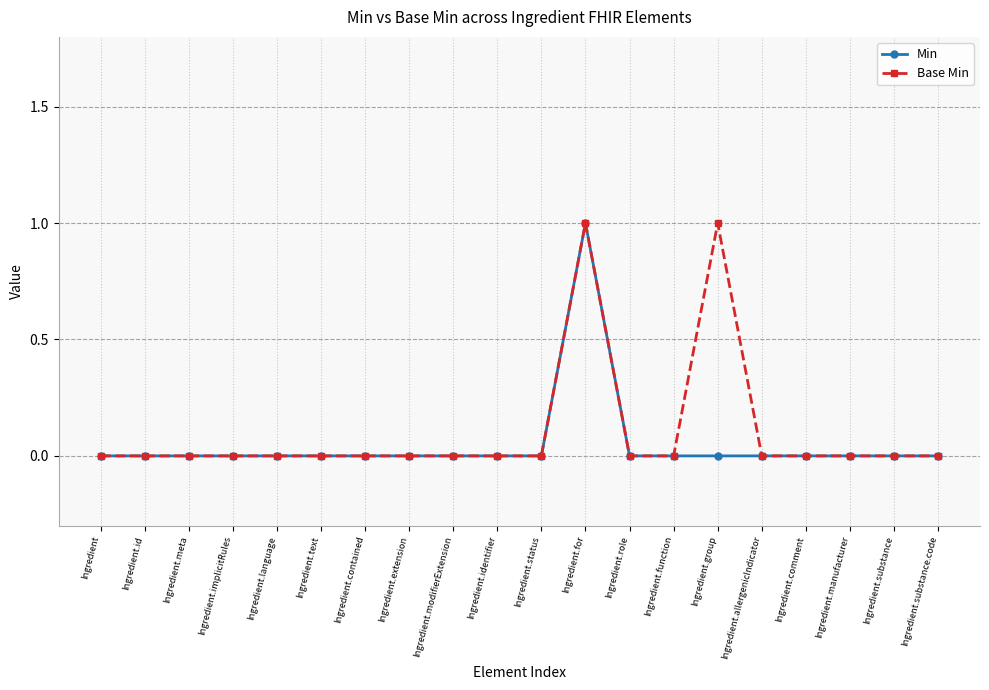

The value of Min at Ingredient.for is 1. True or false?

True